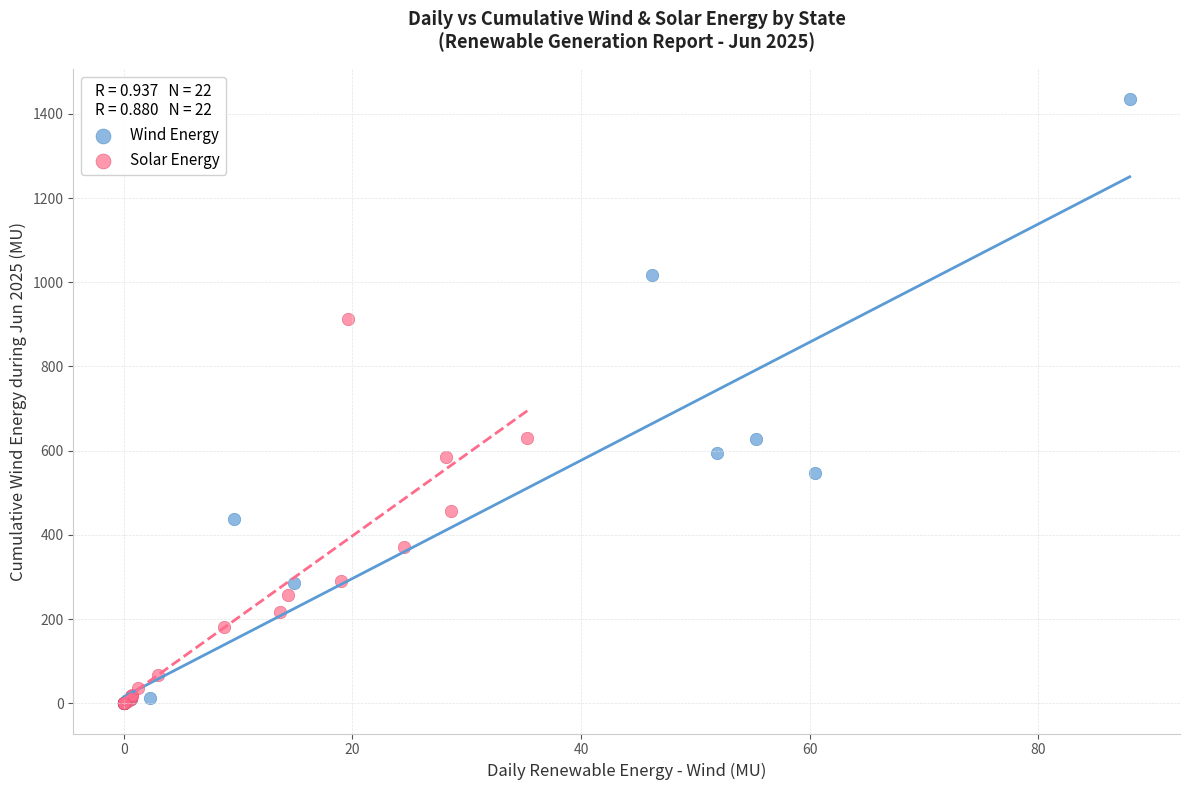

Which series contains the highest Y value?

Wind Energy